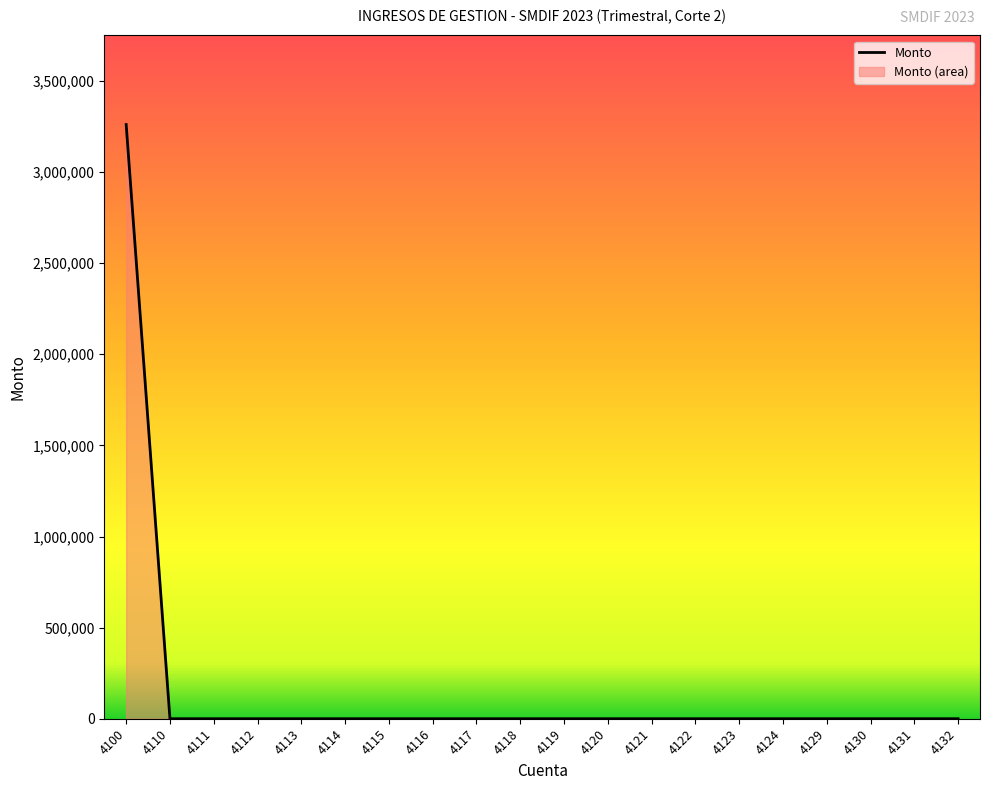

Reading right to left, extract all data points from this chart.

0	0	0	0	0	0	0	0	0	0	0	0	0	0	0	0	0	0	0	3260578